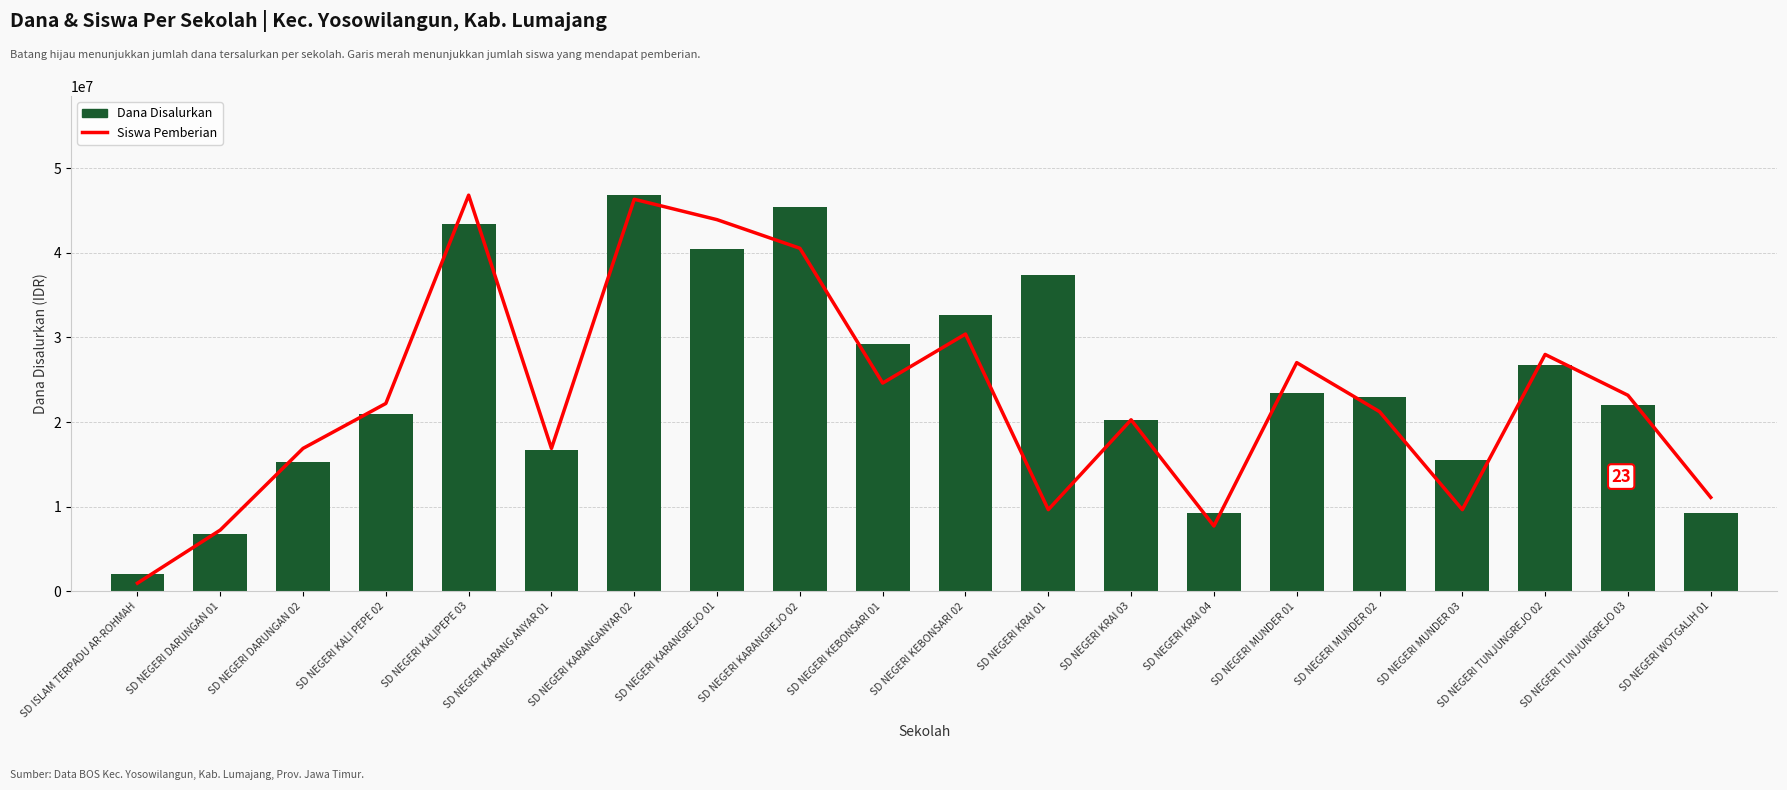

Where does the Siswa Pemberian (scaled) series first go above 22193814?

SD NEGERI KALI PEPE 02